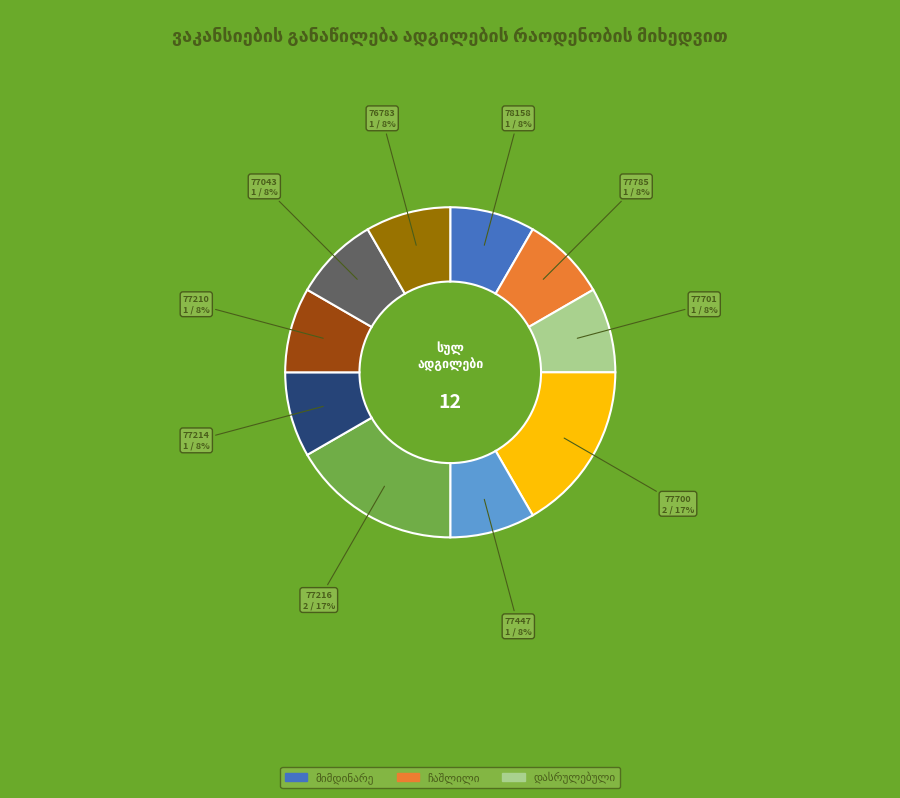

To the nearest percent, what is the average slice percentage?

10%